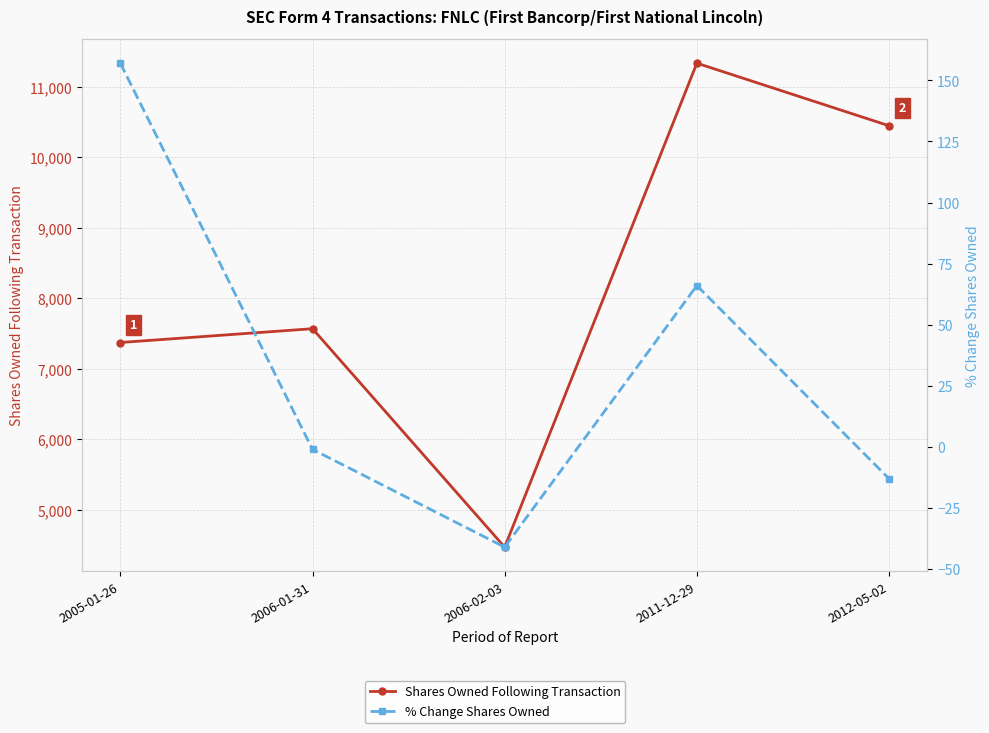

What is the lowest value of the % Change Shares Owned series?

-41